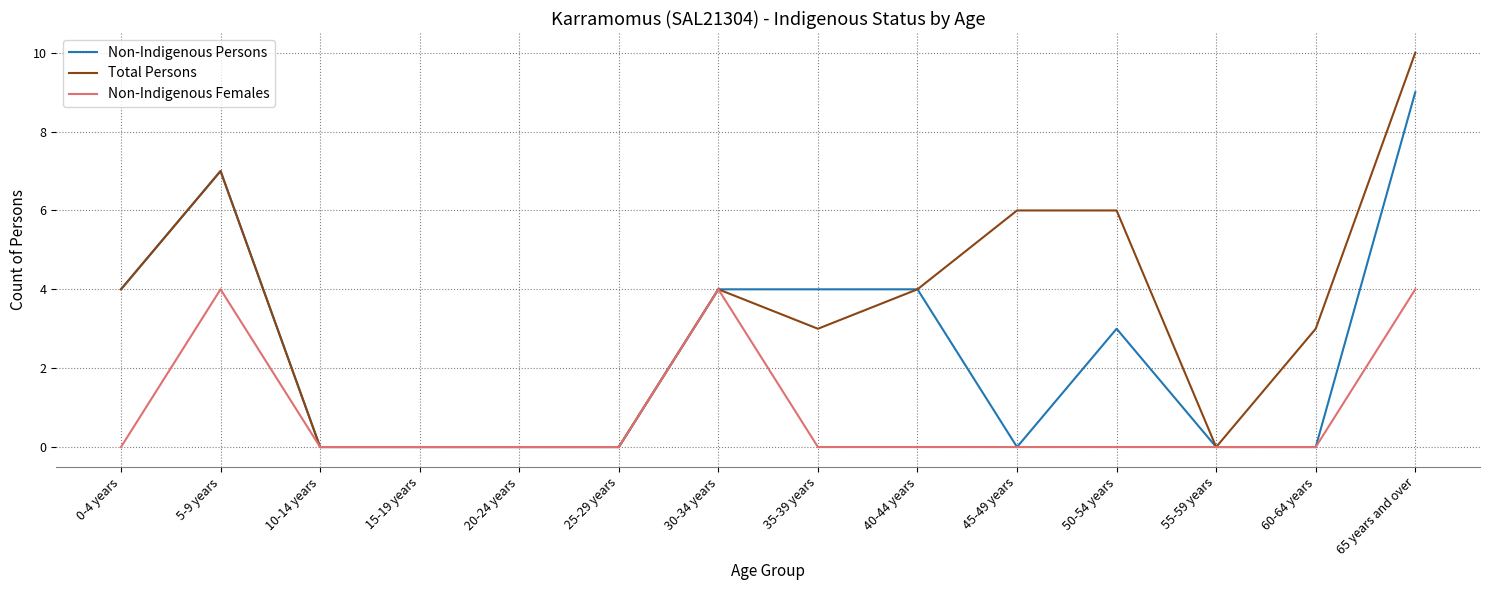

What is the maximum value shown in the chart?

10